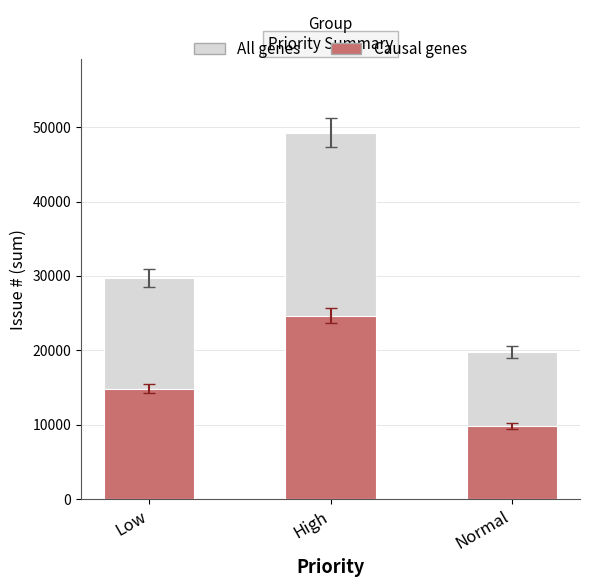

How many bars are there in total?

6